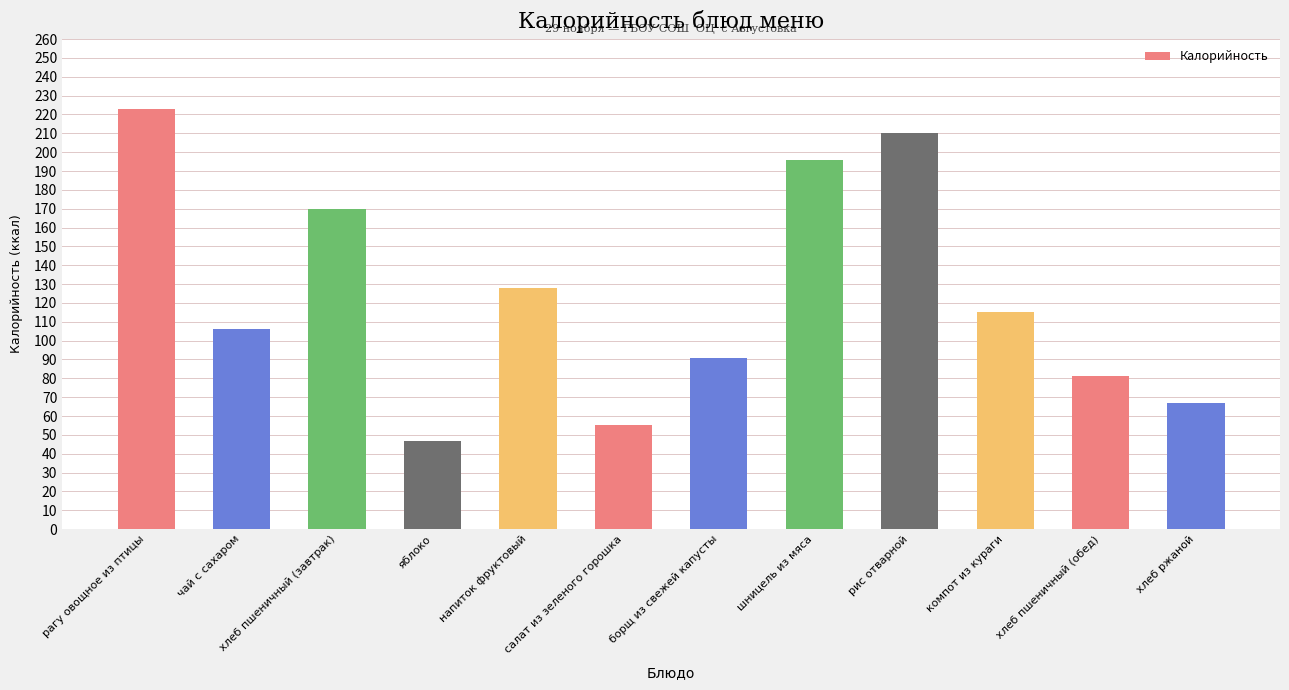

What is the average value?

124